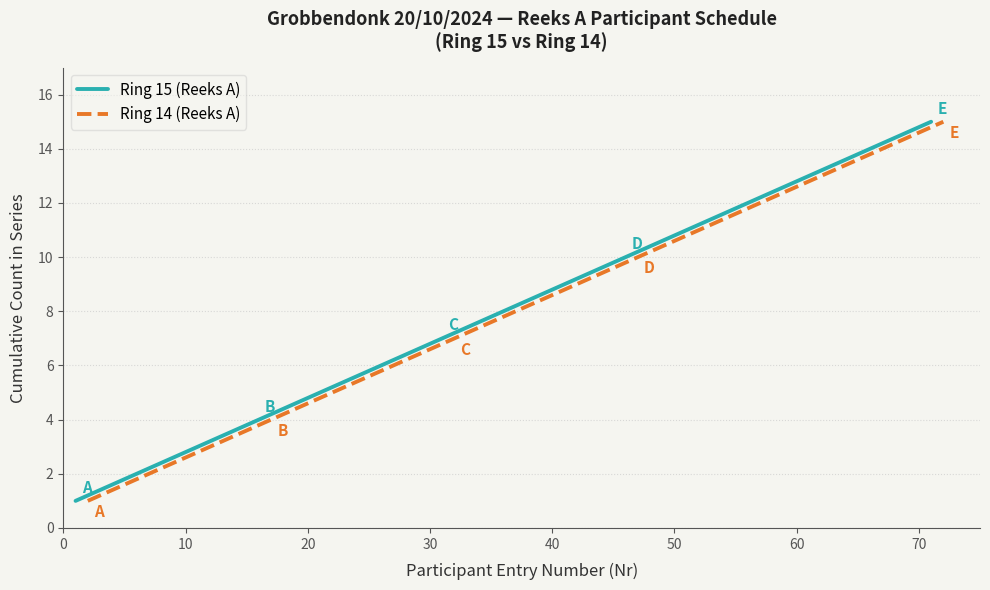

What is the value of the Ring 14 (Reeks A) point at the 2nd from the left?

2